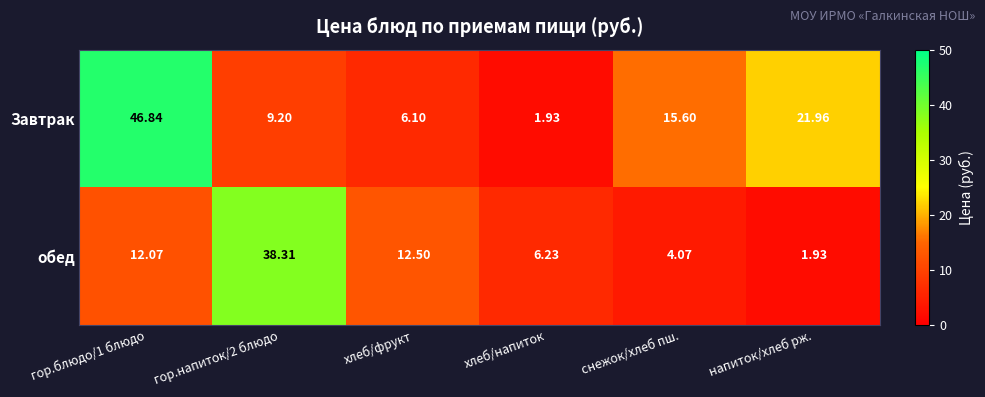

At which label is Завтрак closest to 24?

напиток/хлеб рж.